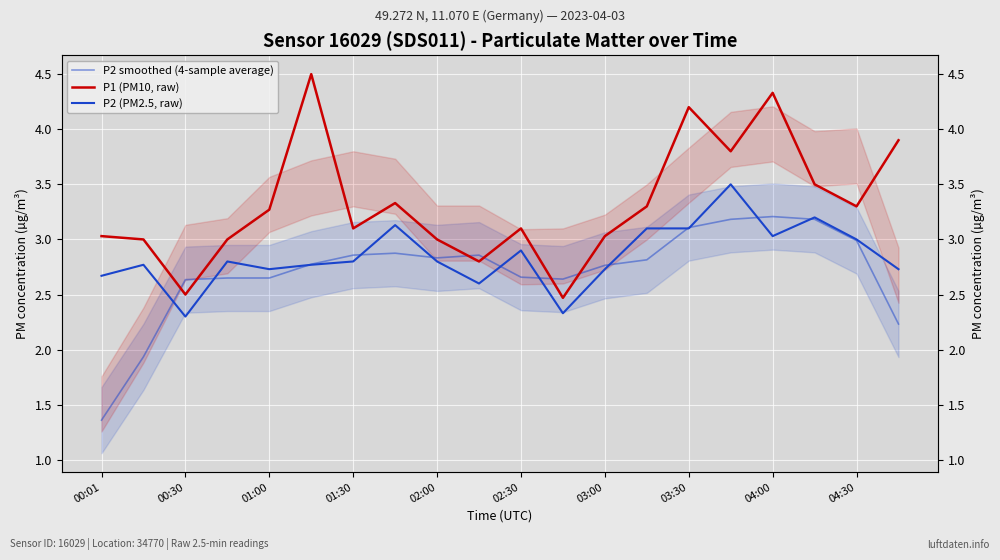

How many lines are shown in the chart?

3